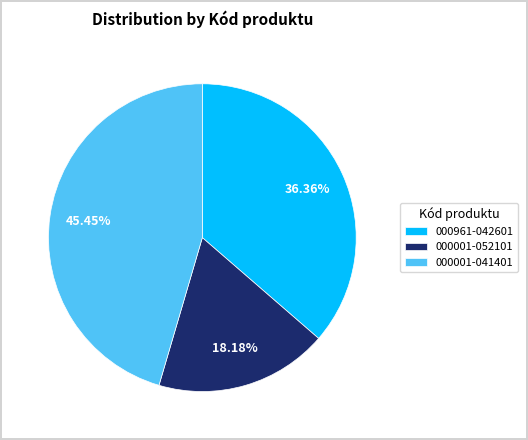

Is the sum of 000001-052101 and 000961-042601 greater than half?

Yes